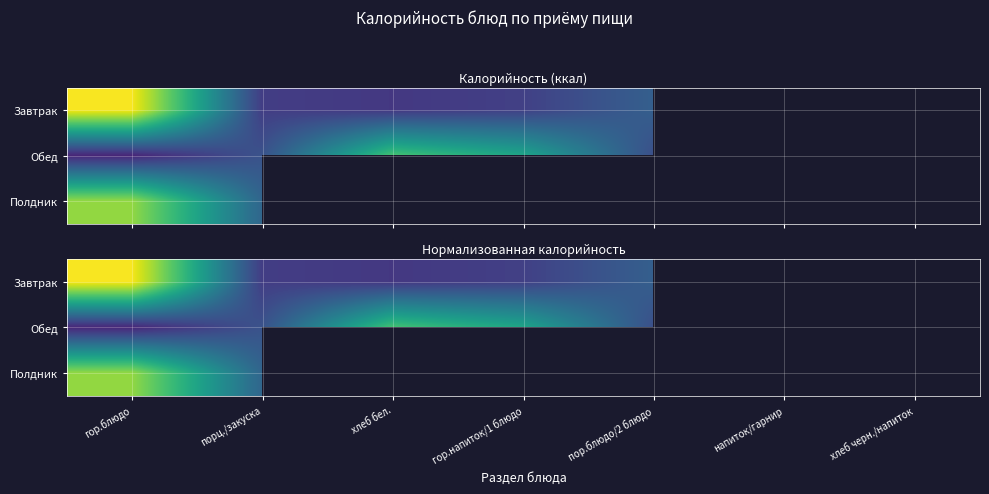

What is the spread (max minus min) of values at порц./закуска?

0.1